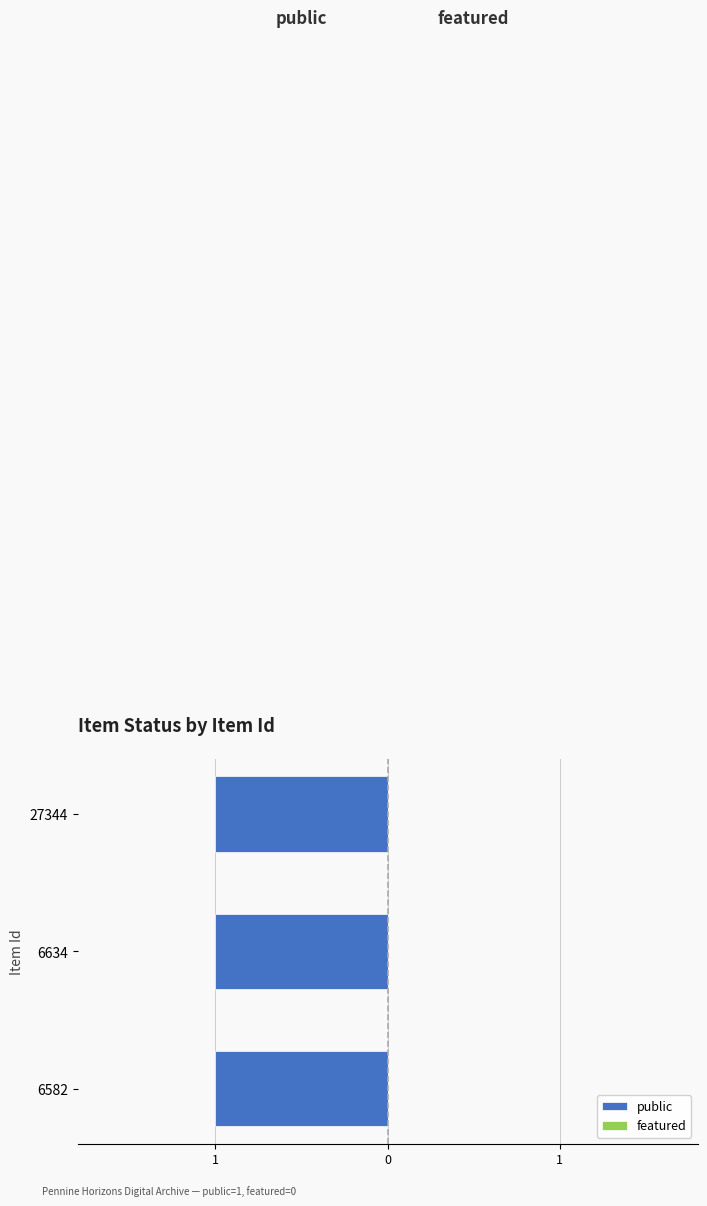

Reading left to right, what are all the values shown in this chart?

public: 1	1	1
featured: 0	0	0